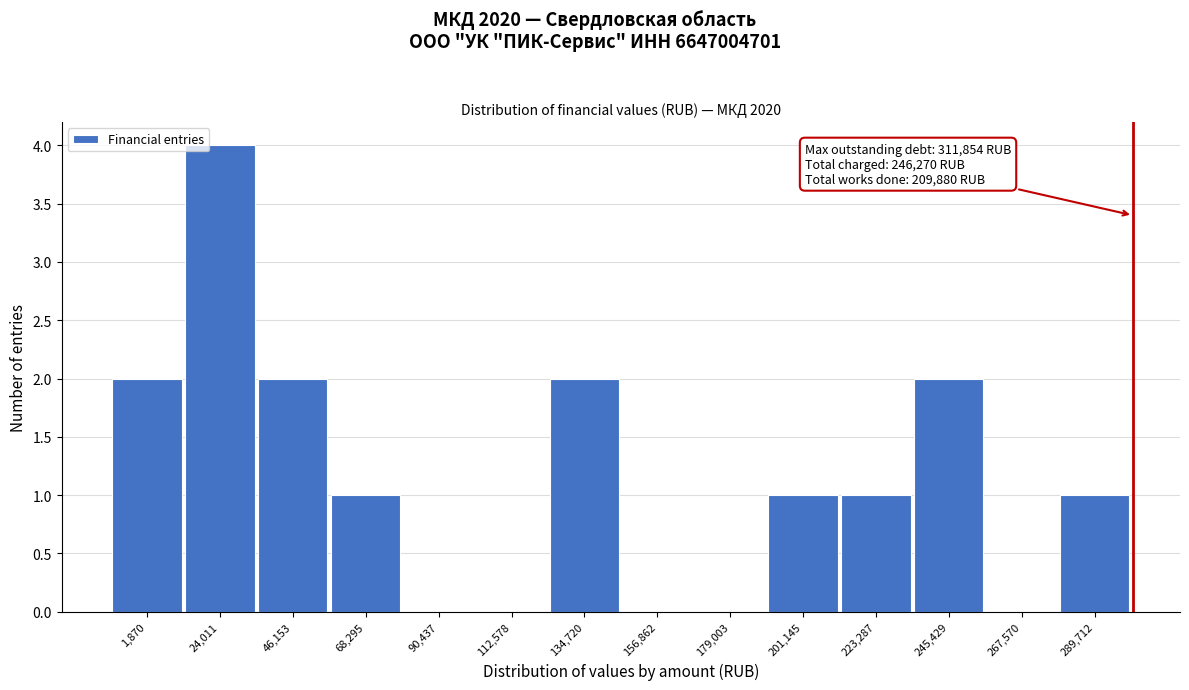

Reading left to right, extract all data points from this chart.

1,870=2	24,011=4	46,153=2	68,295=1	90,437=0	112,578=0	134,720=2	156,862=0	179,003=0	201,145=1	223,287=1	245,429=2	267,570=0	289,712=1